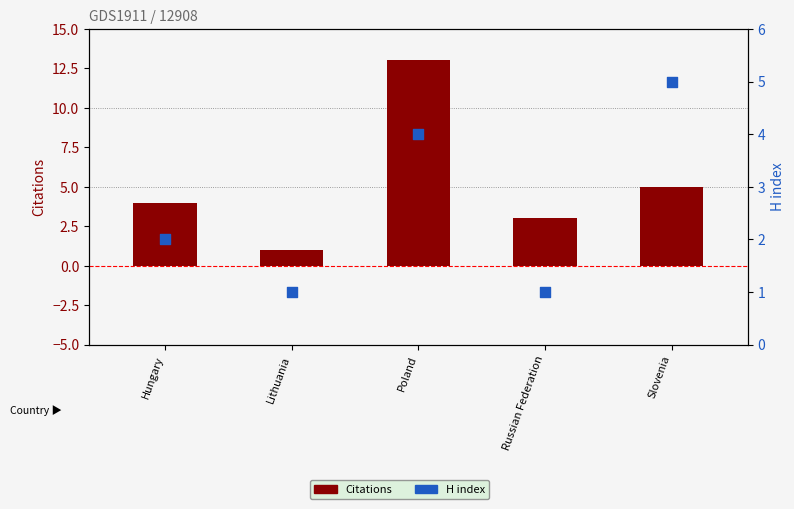

Is the value of H index at Poland greater than the value of Citations at Slovenia?

No